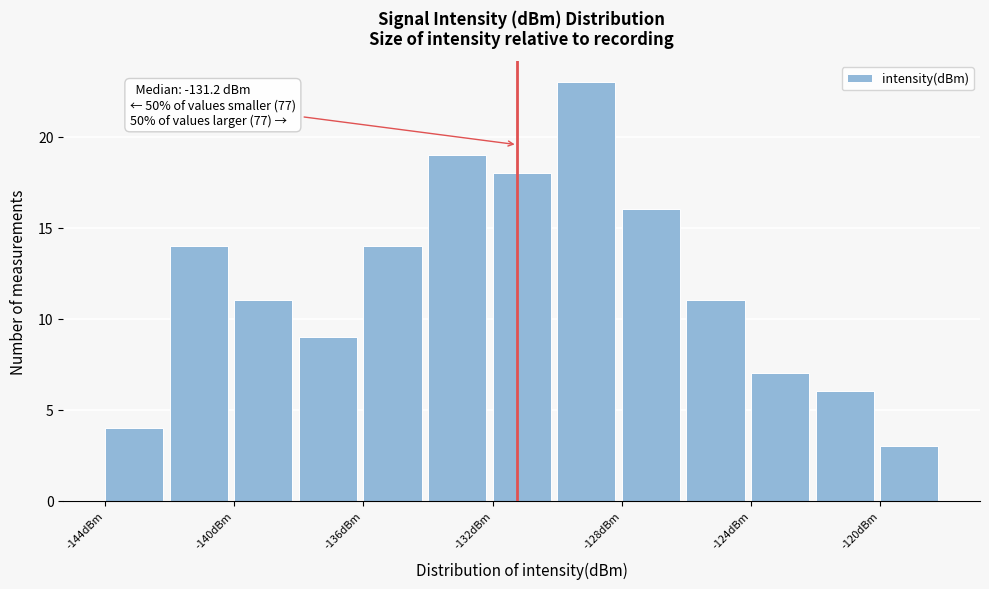

Over which range of the x-axis is the bar tallest?

-130 to -128